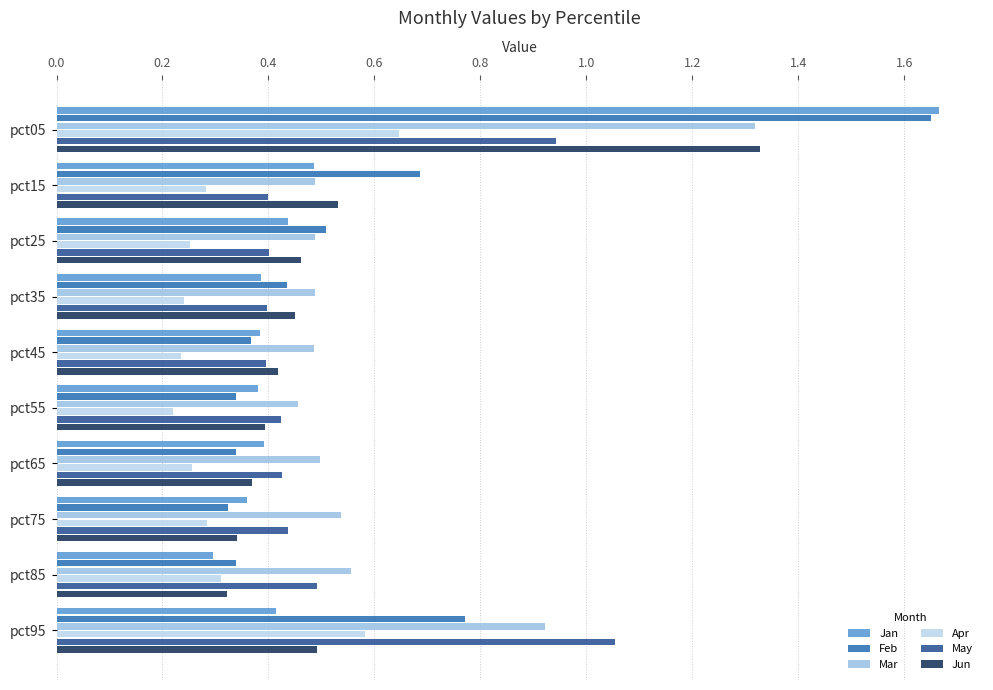

How many categories are shown in the chart?

10